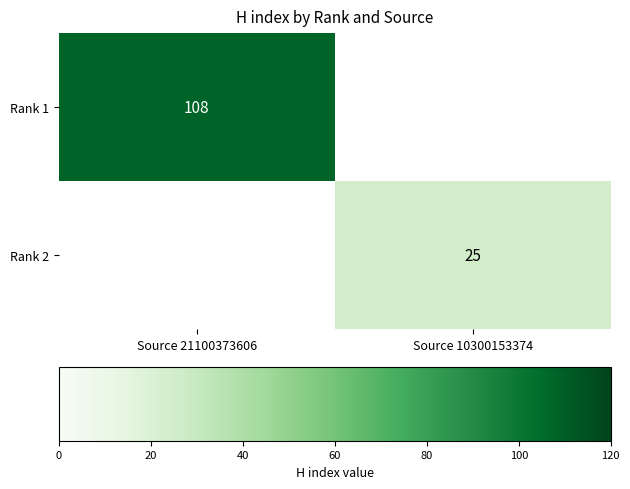

The value of Rank 1 at Source 21100373606 is 108. True or false?

True